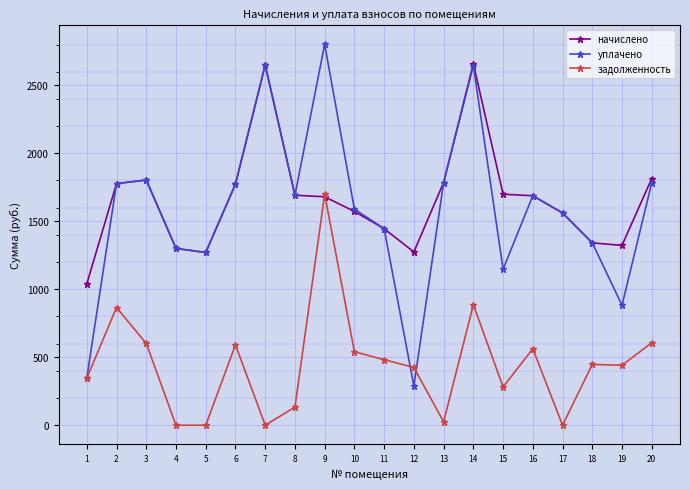

What is the spread (max minus min) of values at 9?

1120.8